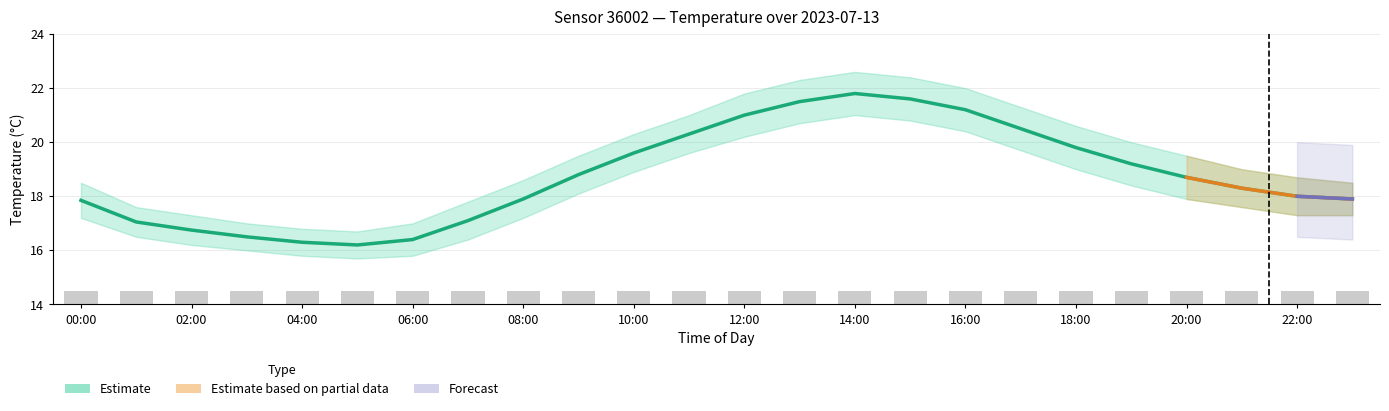

What is the greatest value displayed?

21.8